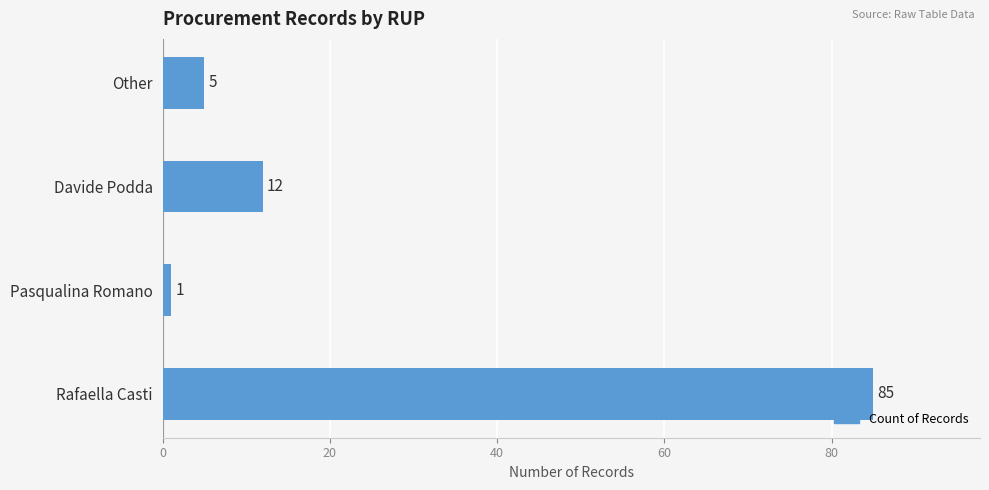

List the labels in order of value, largest first.

Rafaella Casti, Davide Podda, Other, Pasqualina Romano